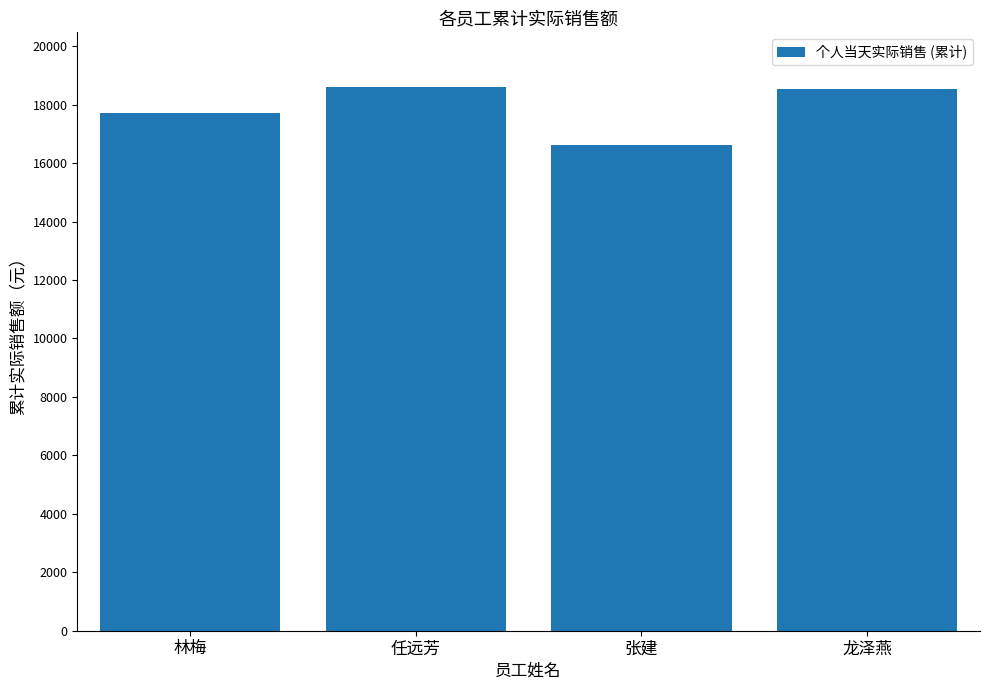

Count the number of values greater than 18545.

2